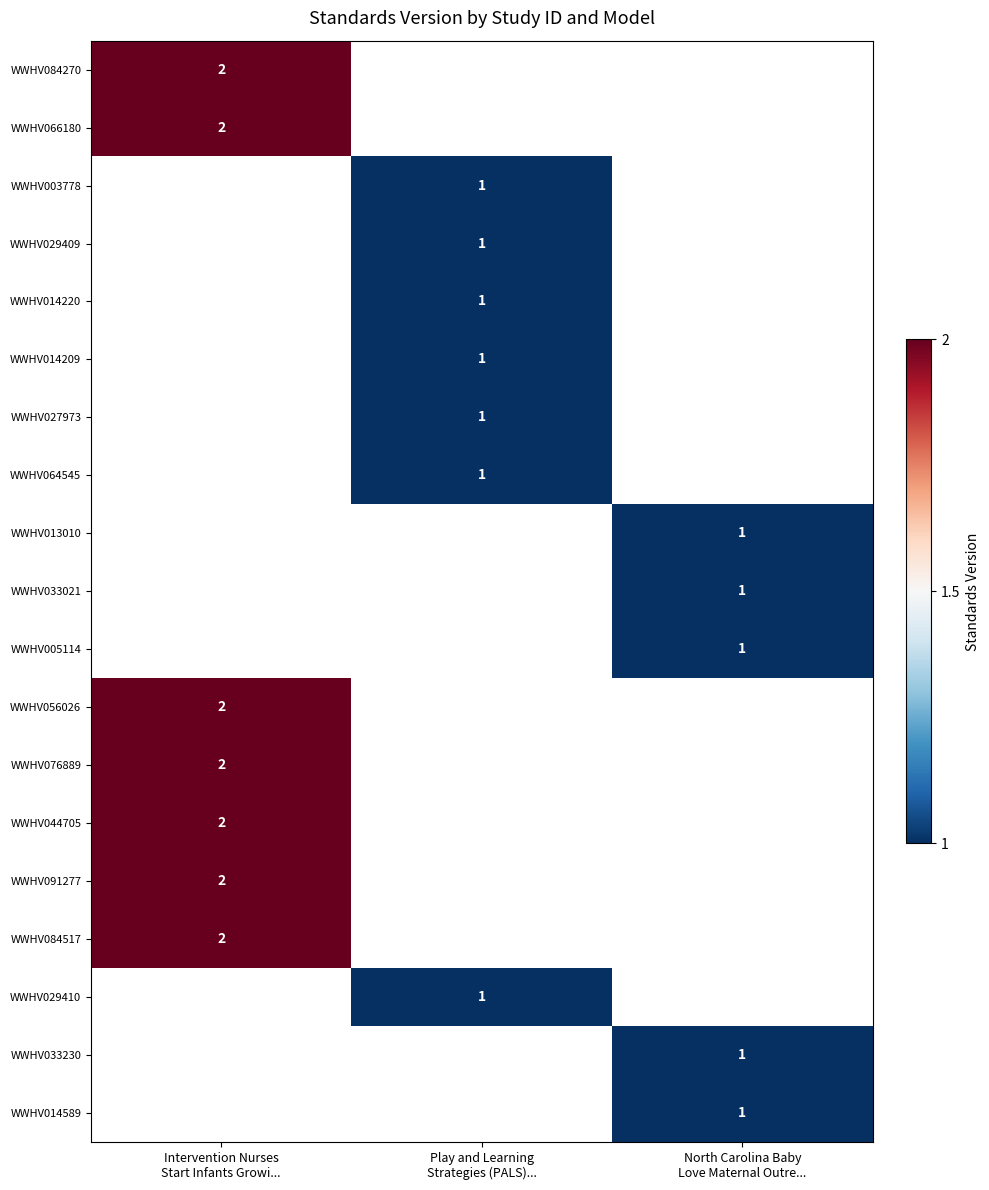

List the series in order of their peak value, highest first.

WWHV084270, WWHV066180, WWHV003778, WWHV029409, WWHV014220, WWHV014209, WWHV027973, WWHV064545, WWHV013010, WWHV033021, WWHV005114, WWHV056026, WWHV076889, WWHV044705, WWHV091277, WWHV084517, WWHV029410, WWHV033230, WWHV014589